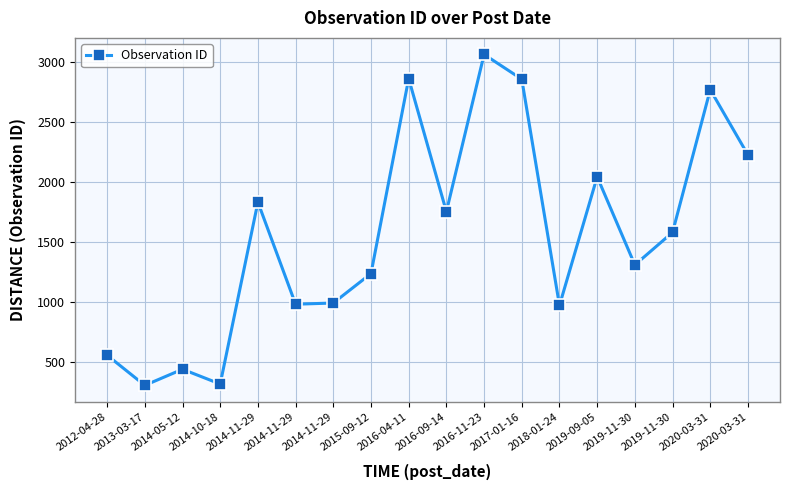

What is the ratio of the value at 2012-04-28 to the value at 2018-01-24?

0.6